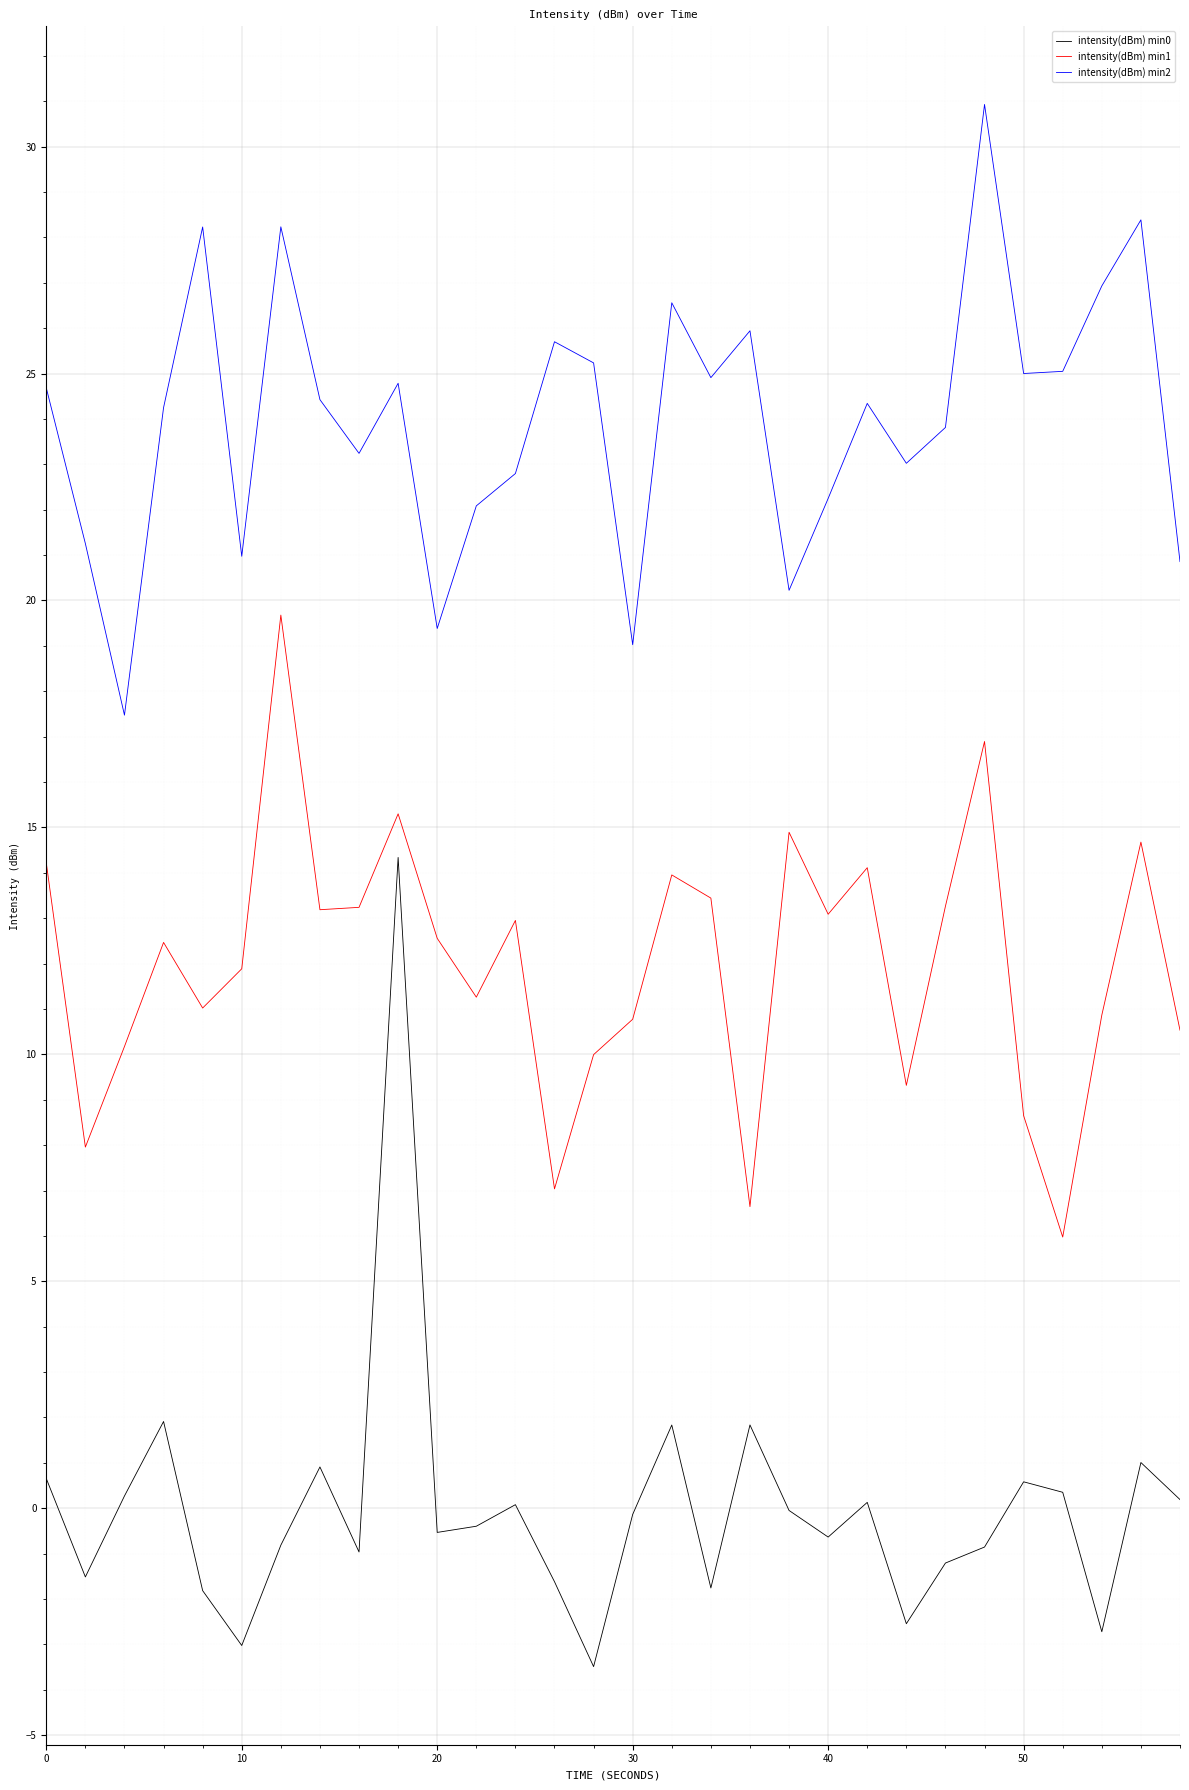

Which series has the largest total across all categories?

intensity(dBm) min2